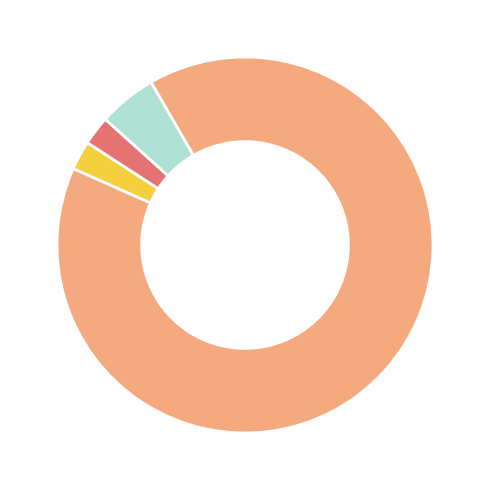

How many segments does this pie chart have?

4